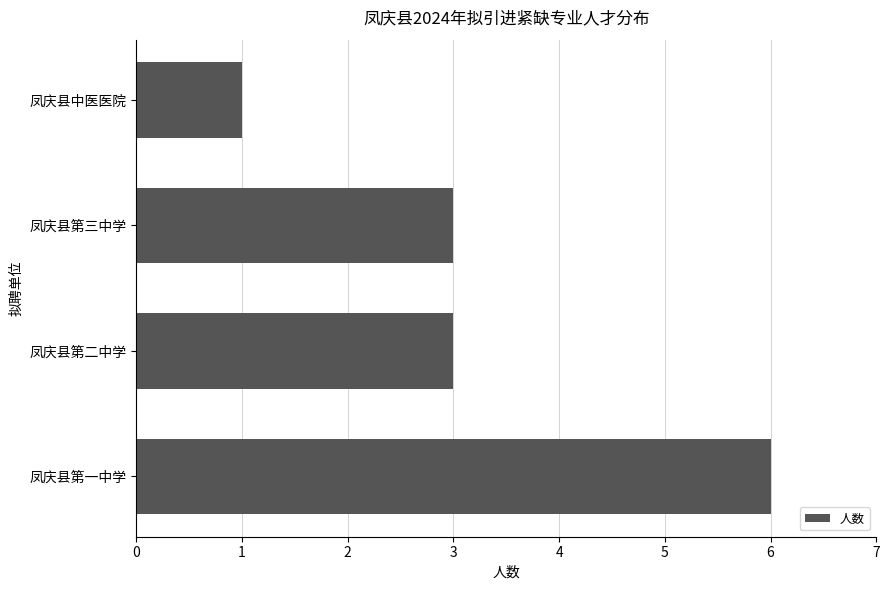

Approximately how many times larger is the value at 凤庆县第三中学 compared to 凤庆县第二中学?

1.0